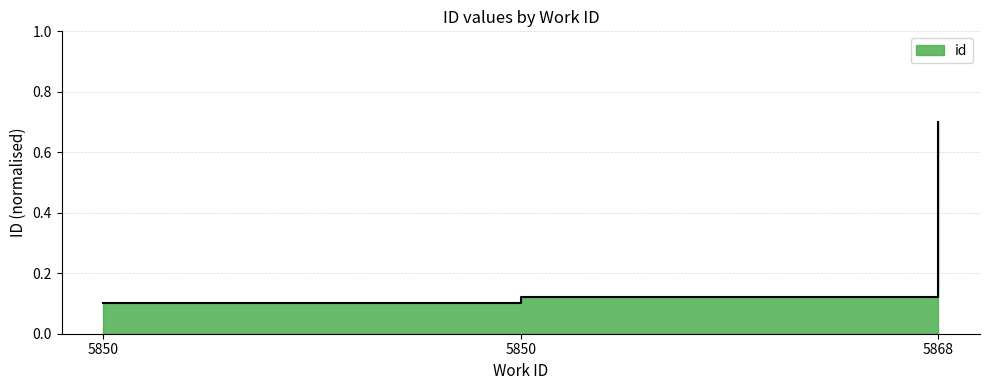

Which category has the lowest value across all series?

5850